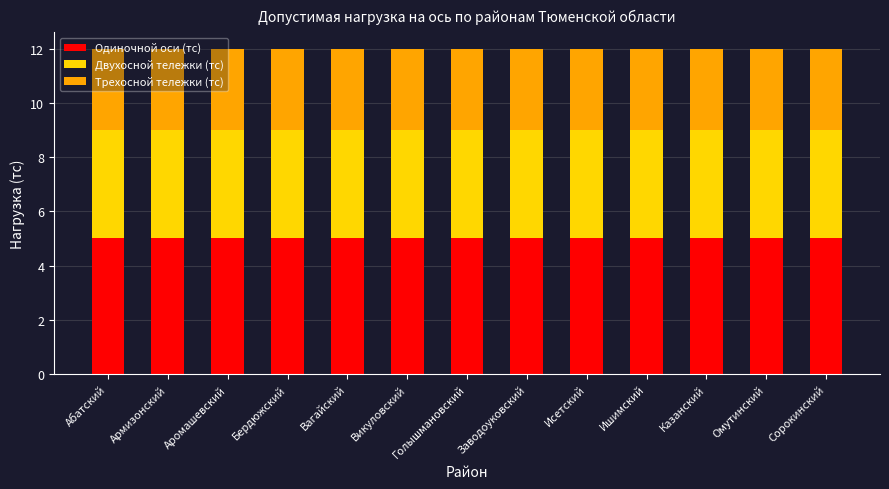

What is the total value across all series at Заводоуковский?

12